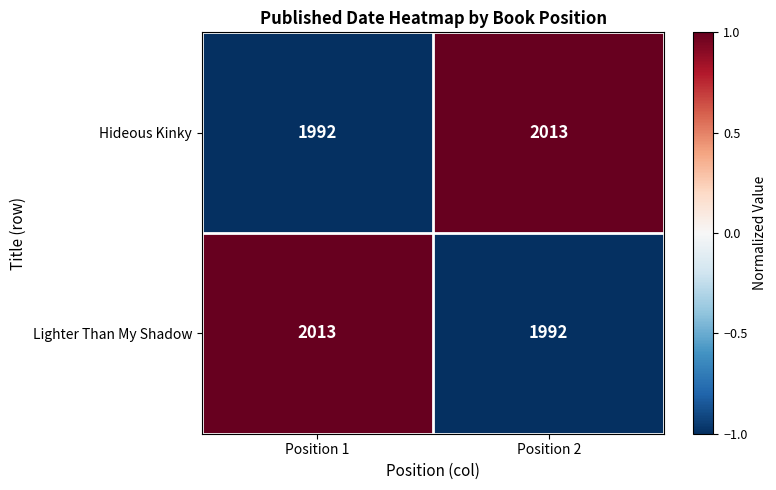

Count the number of data series in this chart.

2